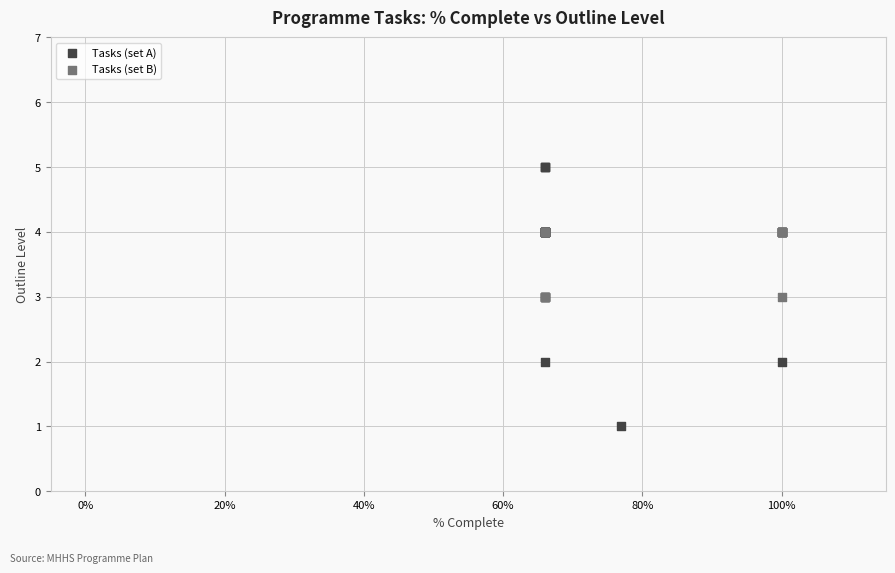

Which series reaches the minimum Y coordinate?

Tasks (set A)